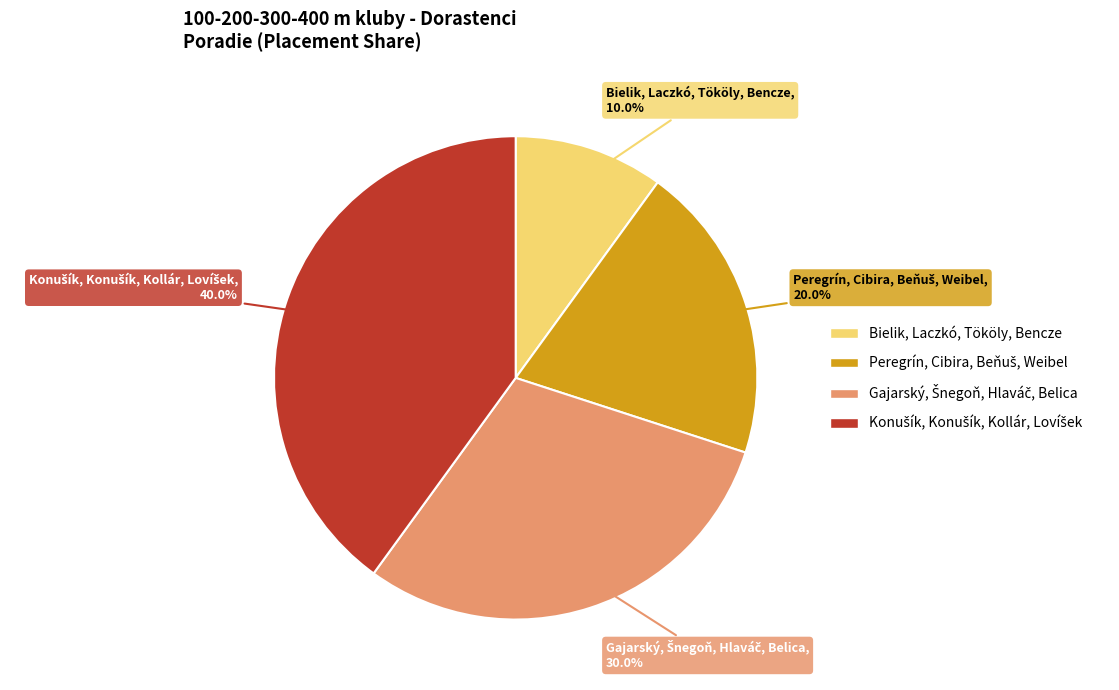

Which slice is the smallest?

Bielik, Laczkó, Tököly, Bencze